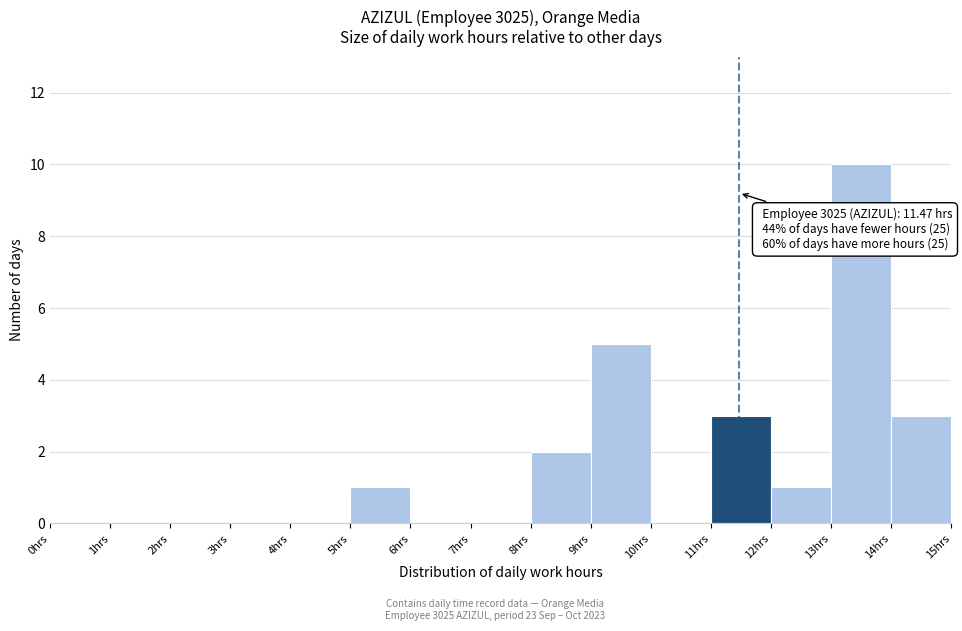

Over which range of the x-axis is the bar tallest?

13 to 14